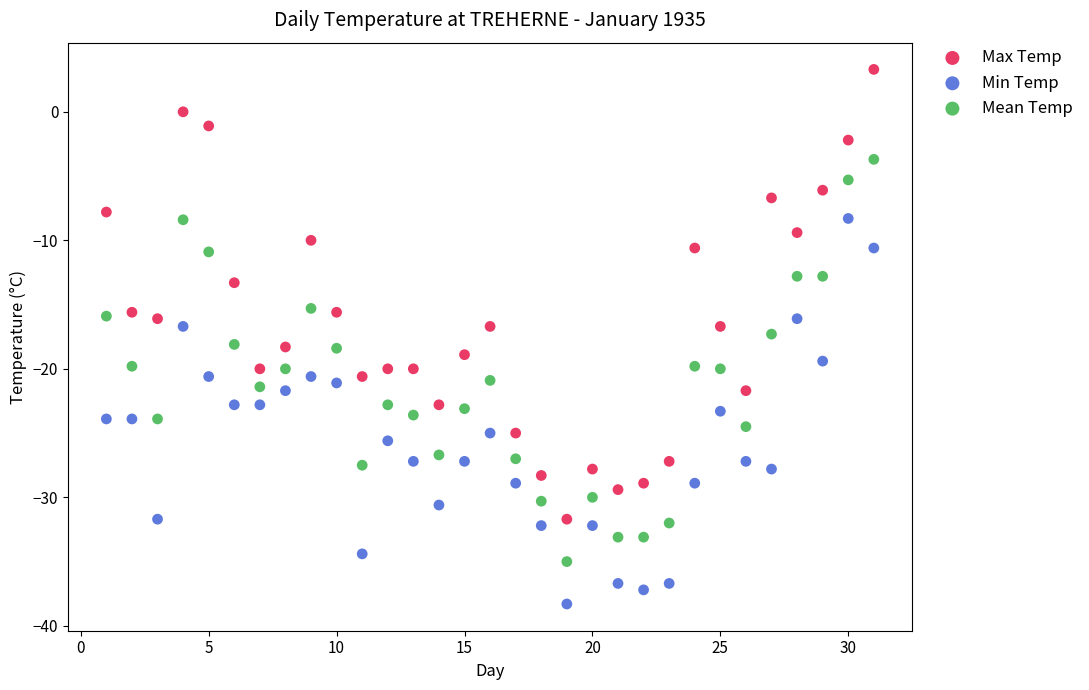

Which series contains the lowest Y value?

Min Temp